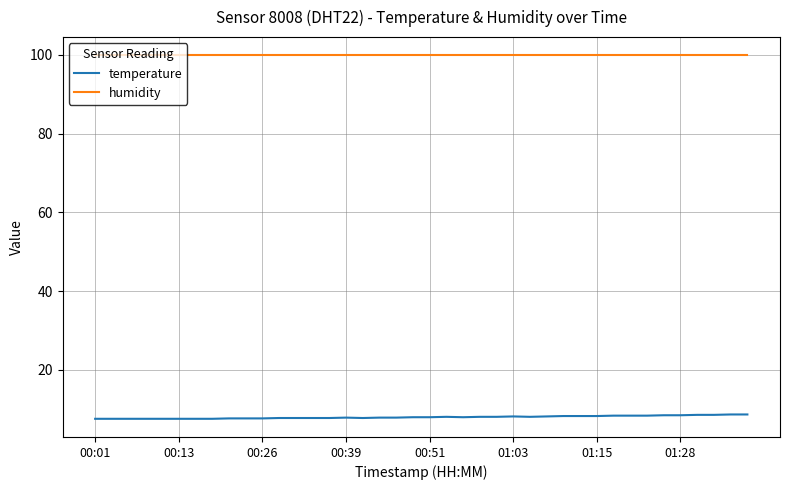

What is the smallest value displayed?

7.6